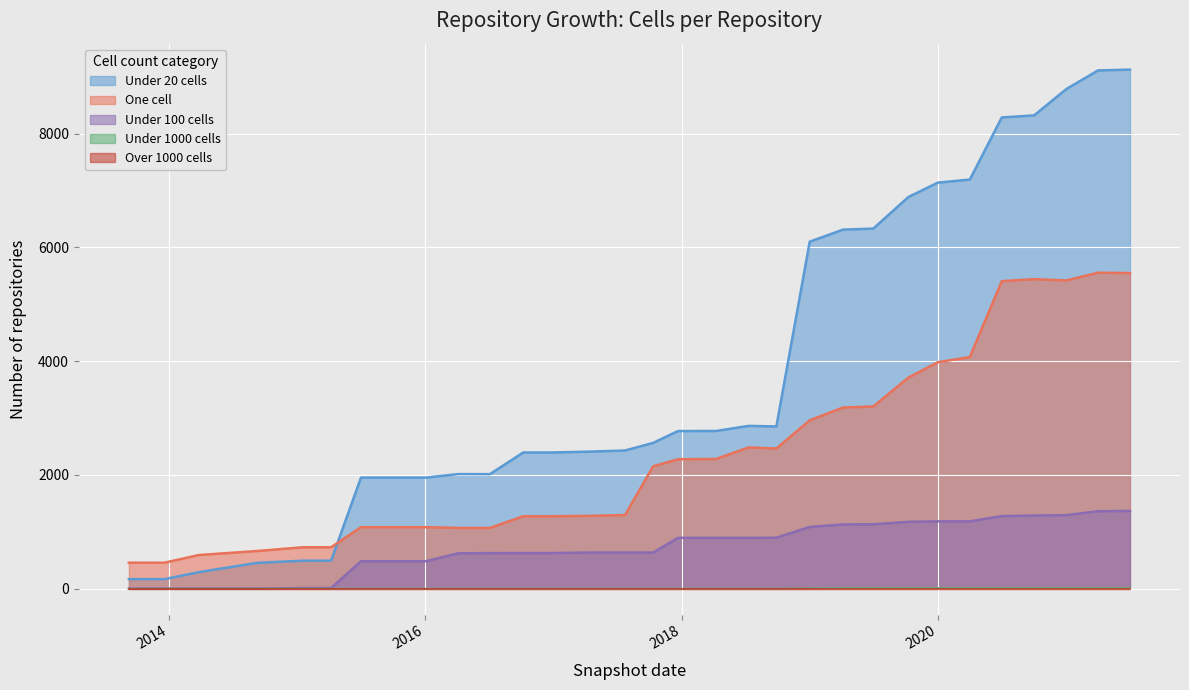

Where is the first local maximum for one_cell?

2018-07-11